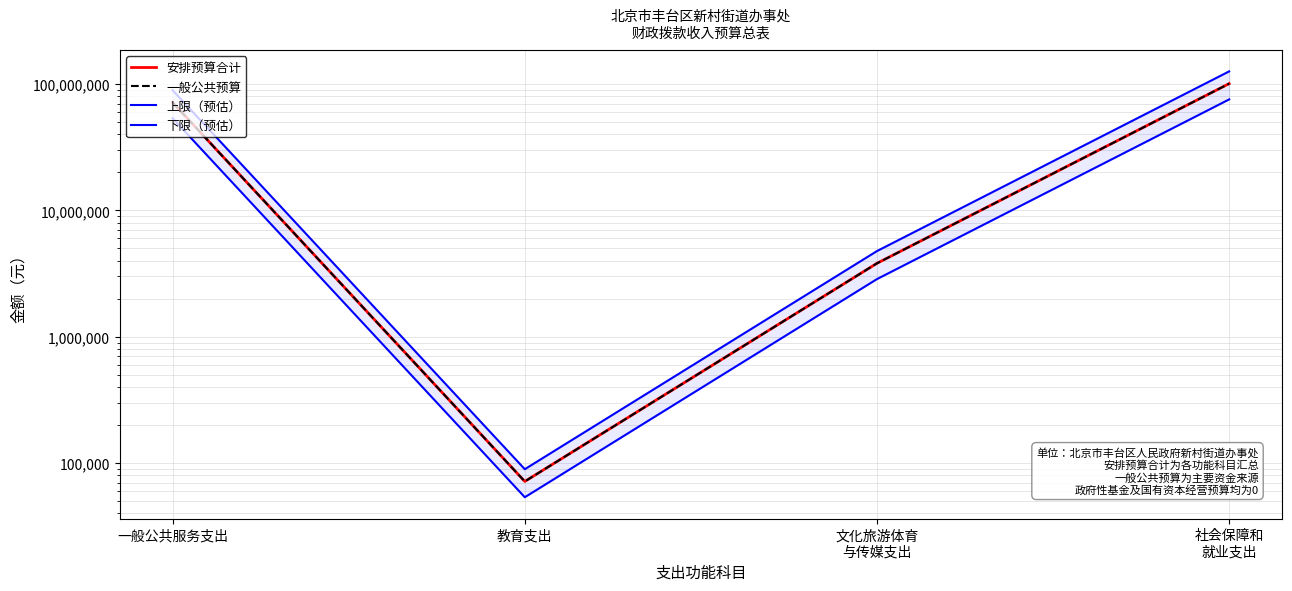

What is the label of the 4th point from the left?

社会保障和
就业支出